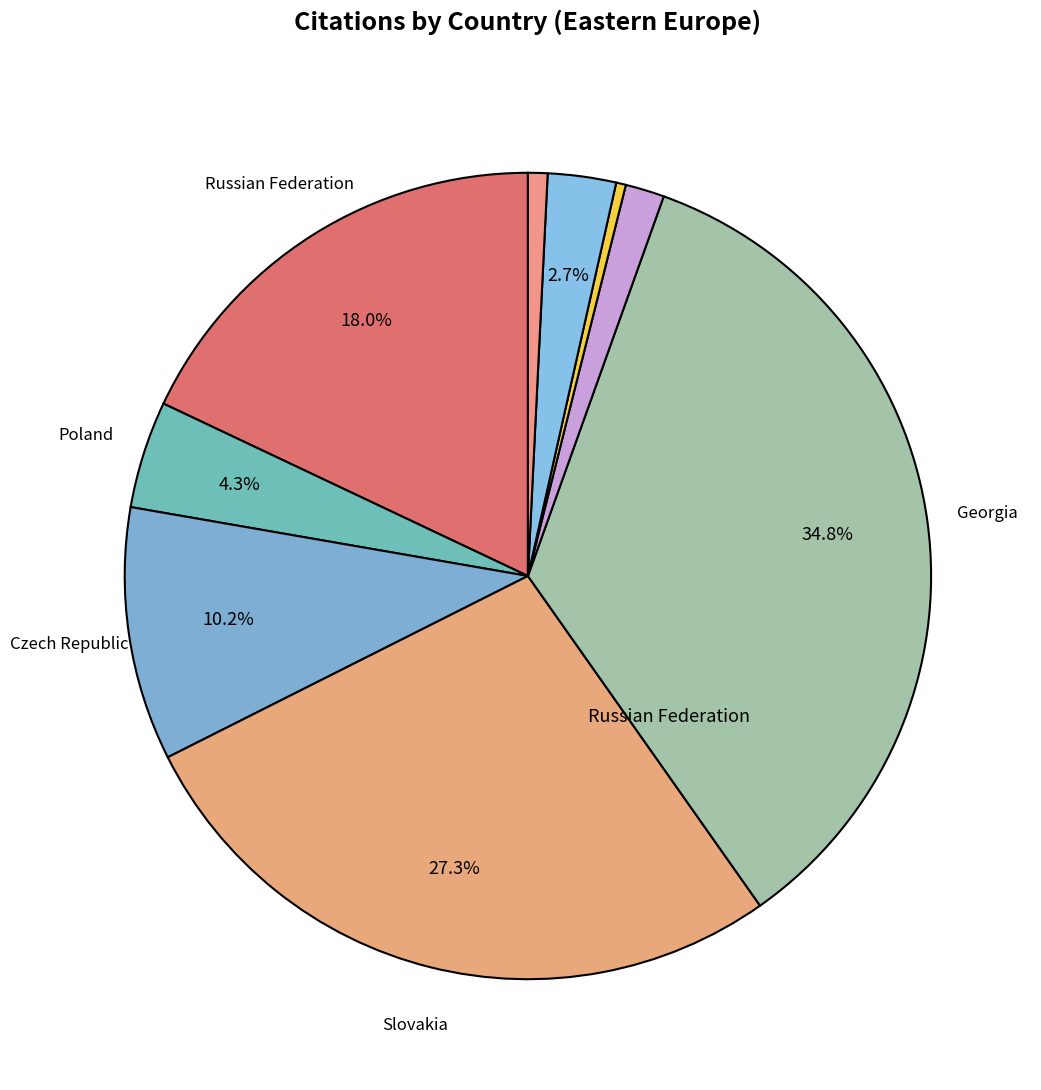

What is the smallest slice in the pie chart?

Hungary